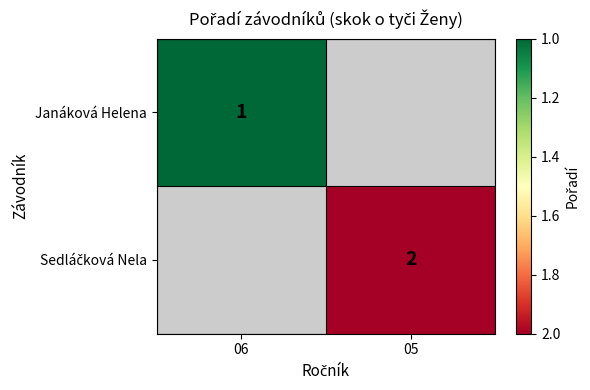

What is the greatest value displayed?

2.0